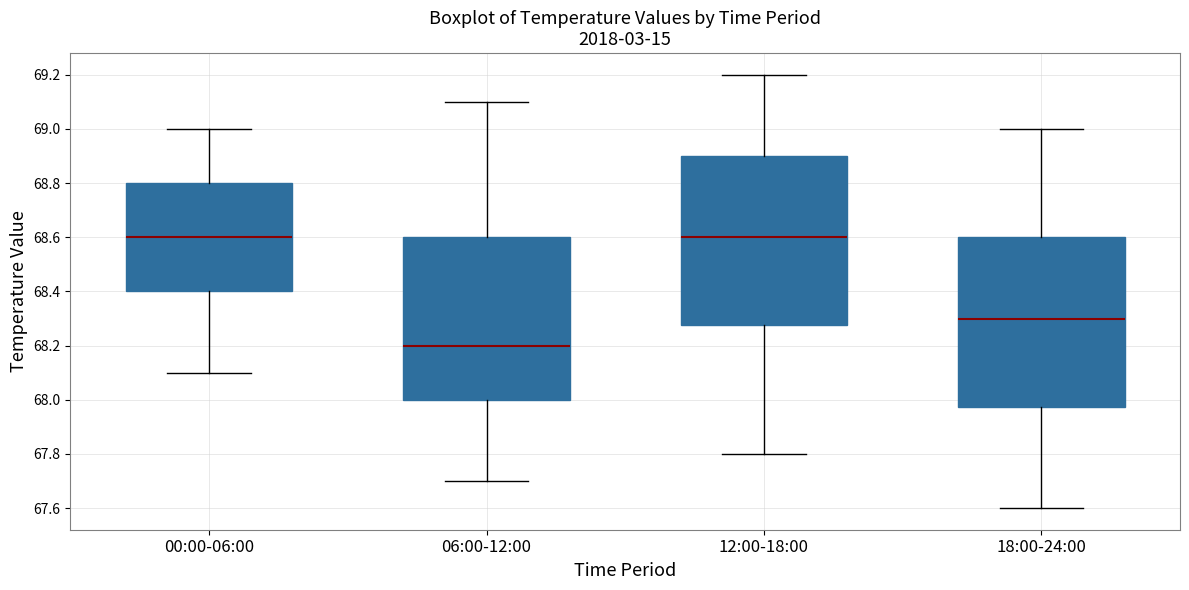

Where does the lower whisker of the box for 00:00-06:00 end on the y-axis? The values are not printed on the chart, so give them approximately, as read against the axis.

68.10